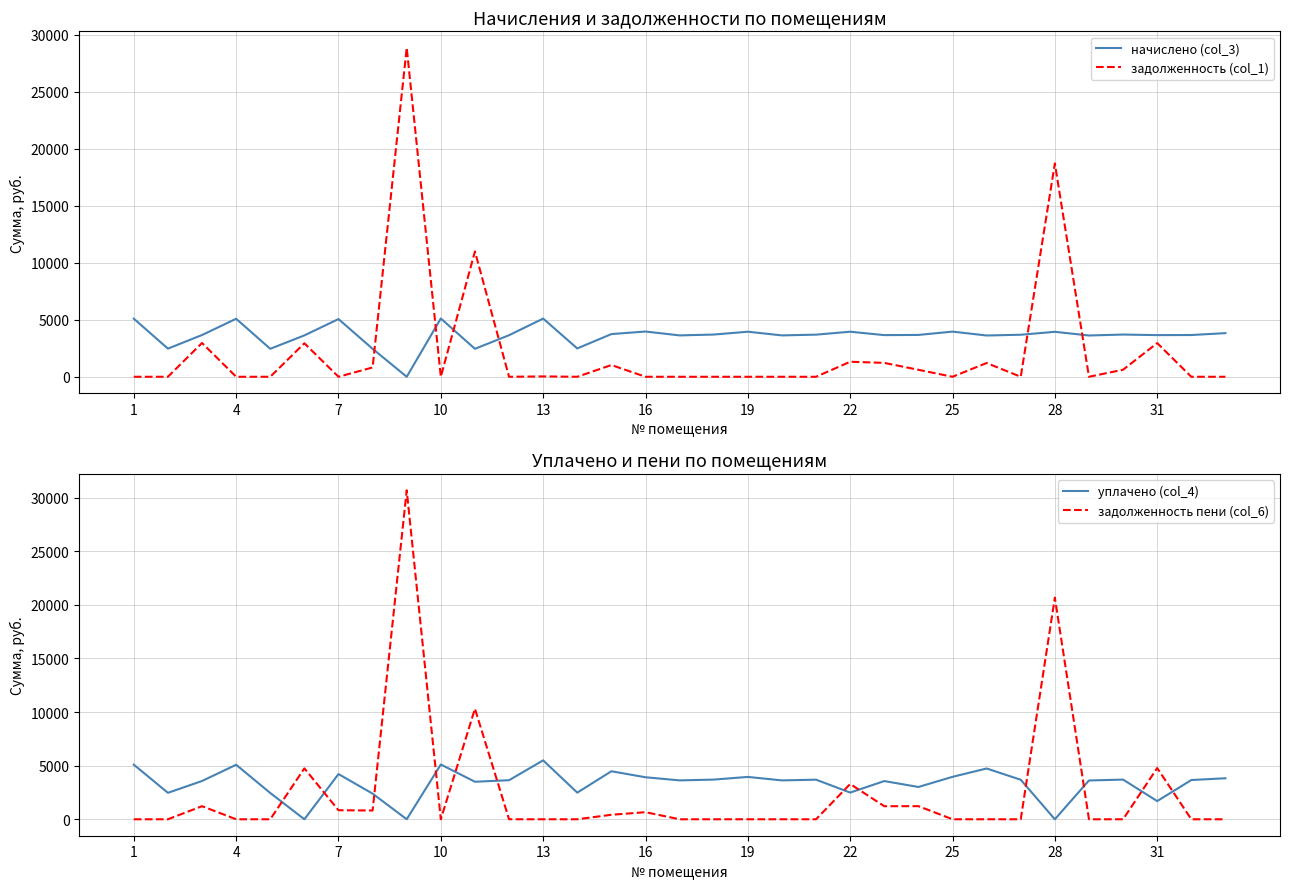

The value of начислено (col_3) at 10 is 8456.5. True or false?

False